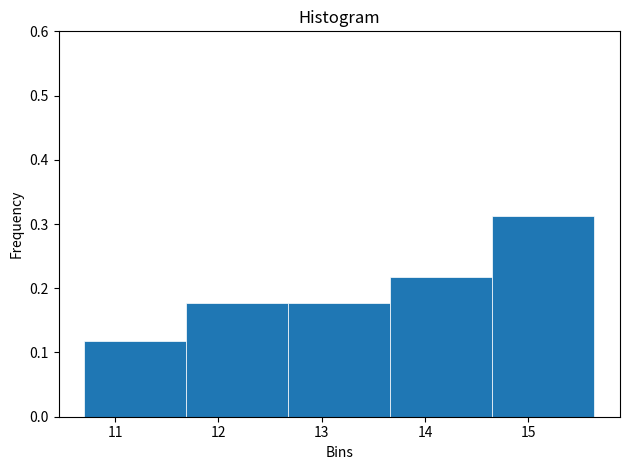

Reading left to right, list every bar in this chart as the range it spans on the x-axis followed by its height. Neither the bar edges nor the heights are printed on the chart, so give them approximately, as read against the axes.

10.7 to 11.7: 0.12
11.7 to 12.7: 0.18
12.7 to 13.7: 0.18
13.7 to 14.7: 0.22
14.7 to 15.6: 0.31